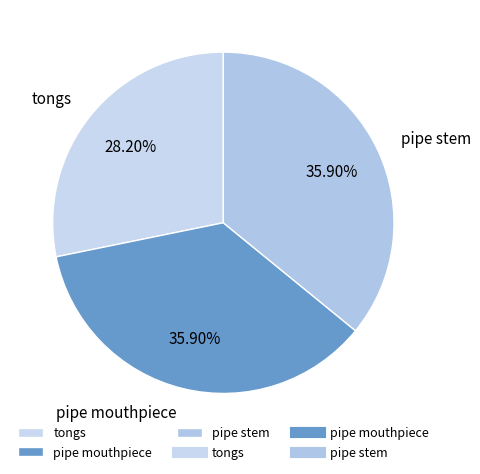

What is the ratio of the value at tongs to the value at pipe mouthpiece?

0.8